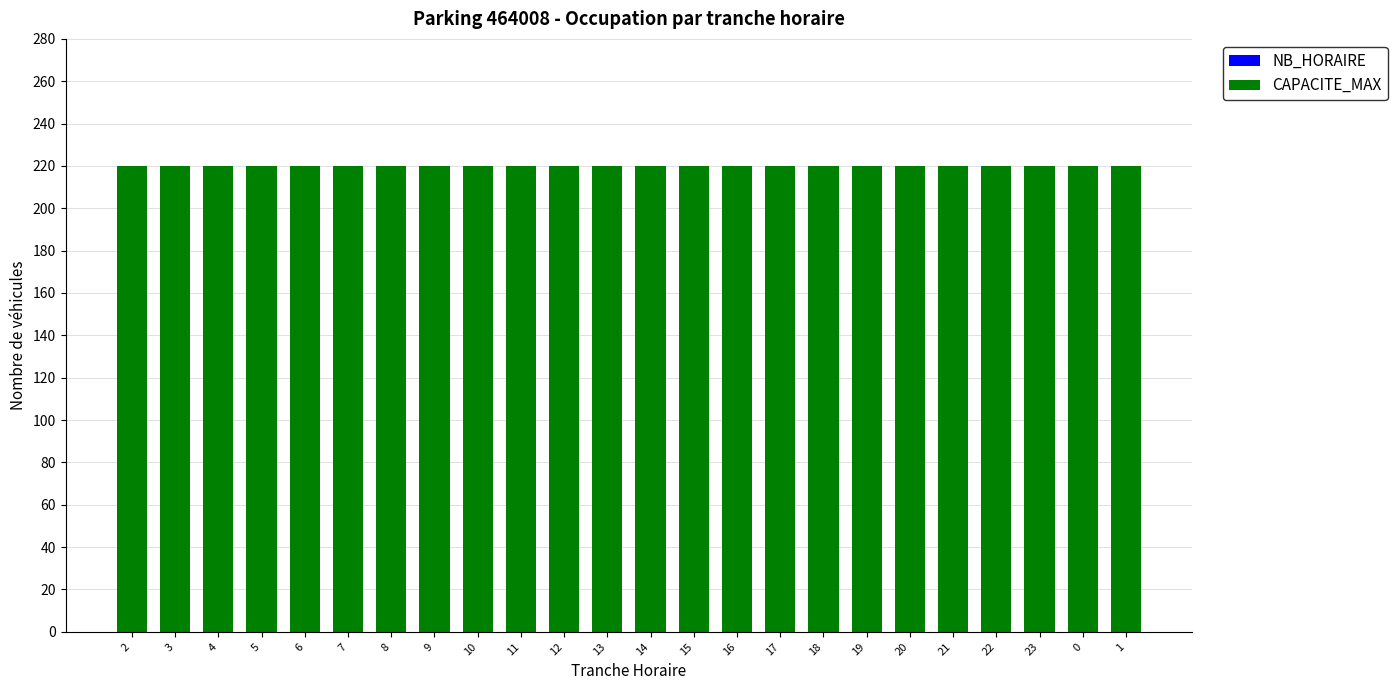

Reading right to left, transcribe all the data shown in this chart.

NB_HORAIRE: 0	0	0	0	0	0	0	0	0	0	0	0	0	0	0	0	0	0	0	0	0	0	0	0
CAPACITE_MAX: 220	220	220	220	220	220	220	220	220	220	220	220	220	220	220	220	220	220	220	220	220	220	220	220